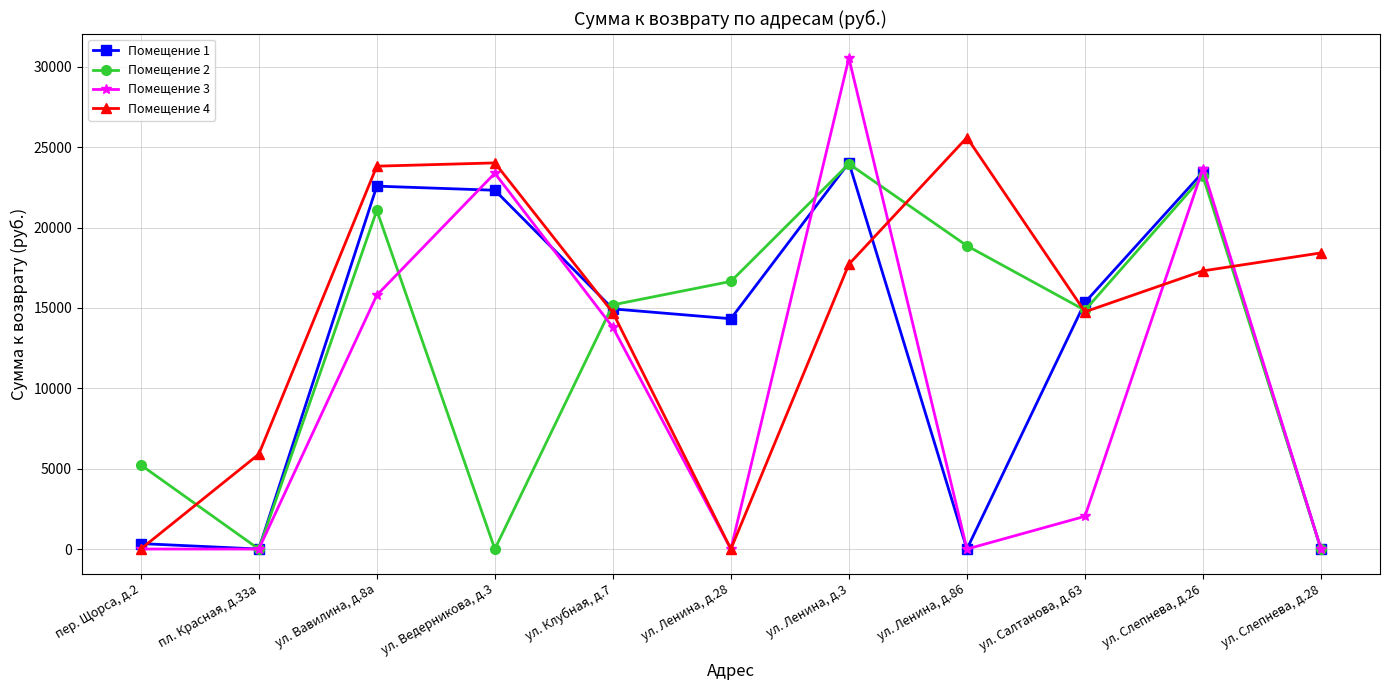

What is the sum of all Помещение 1 values?

137368.7